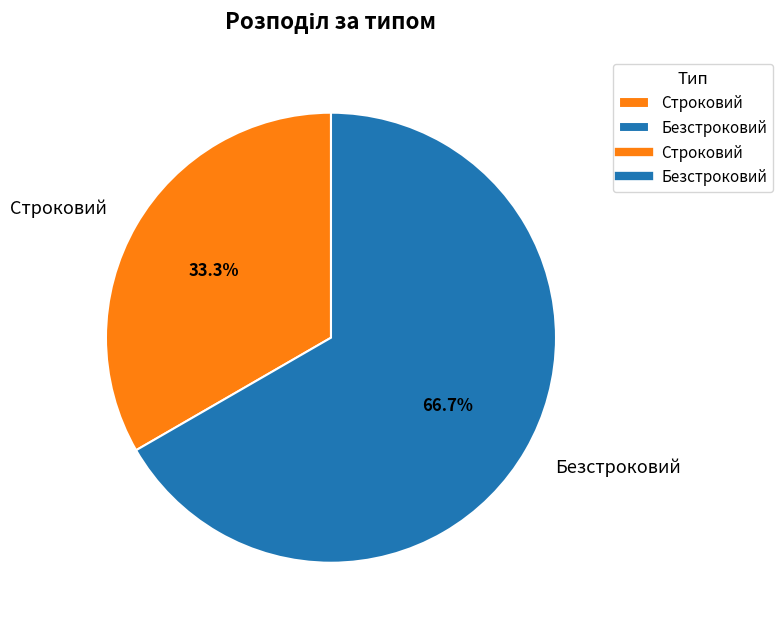

Is it true that Строковий is 33% of the pie?

True